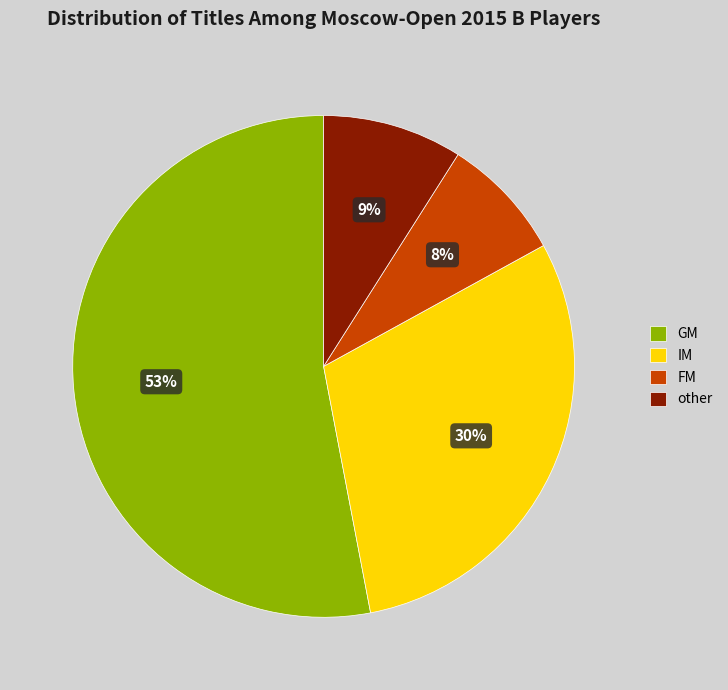

The other slice represents 18% of the pie. True or false?

False